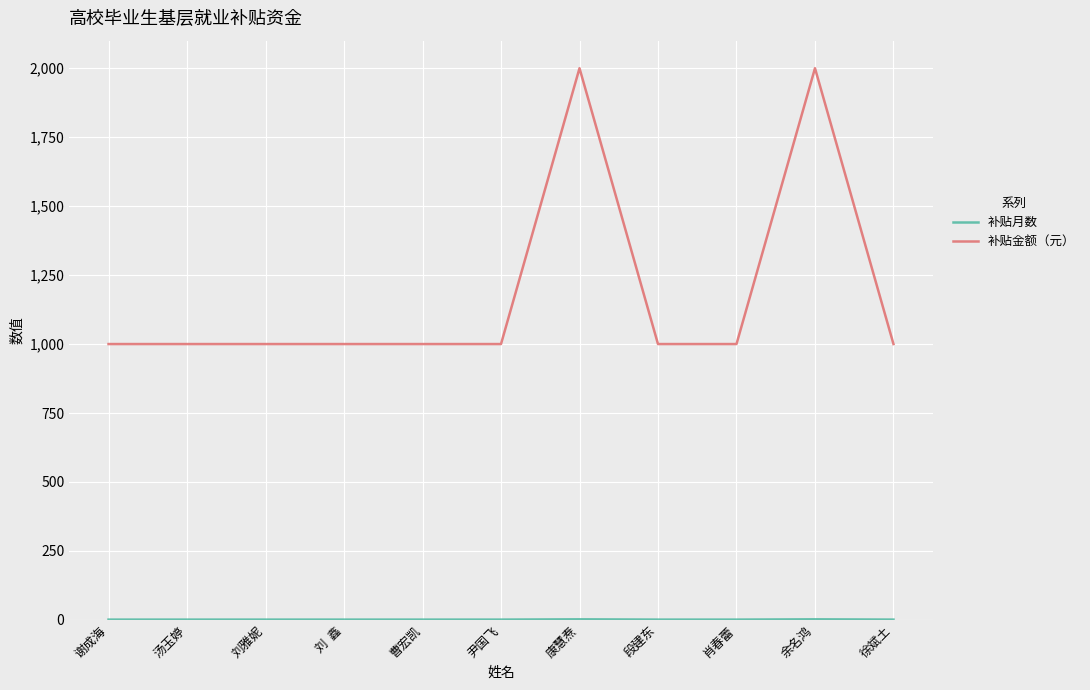

What is the difference between the maximum and minimum values in the 补贴金额（元） series?

1000